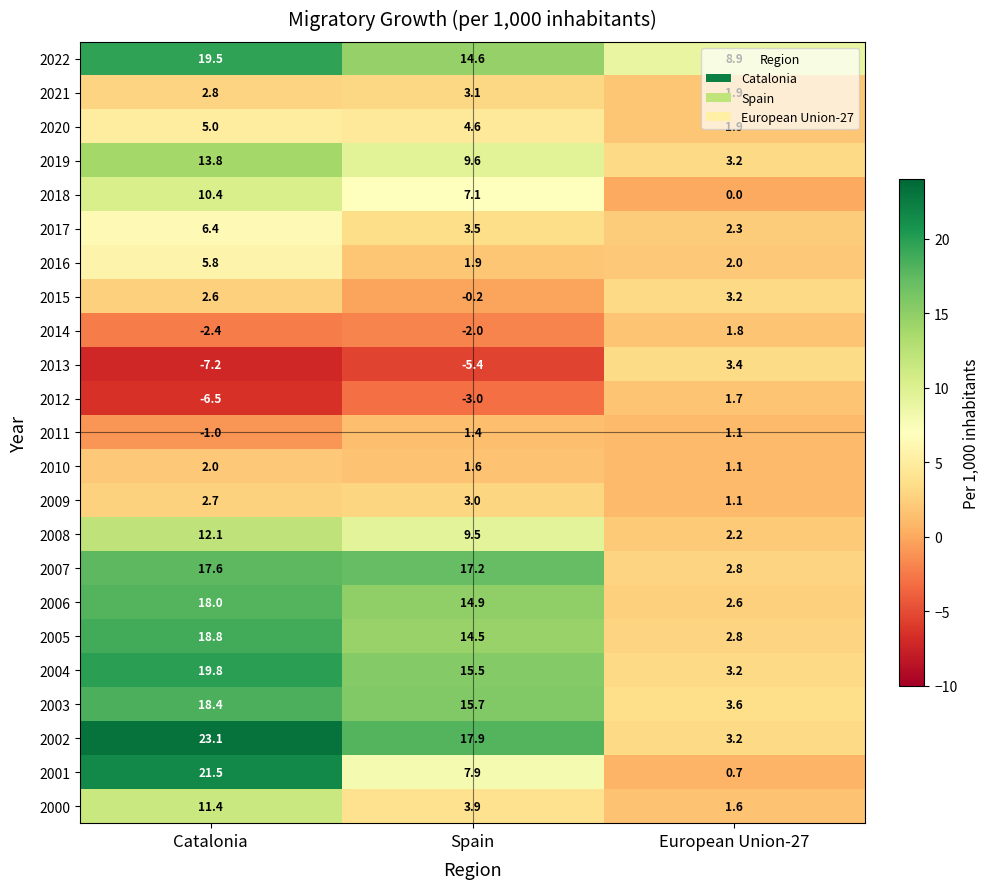

At Spain, list the series in order from smallest to largest.

2013, 2012, 2014, 2015, 2011, 2010, 2016, 2009, 2021, 2017, 2000, 2020, 2018, 2001, 2008, 2019, 2005, 2022, 2006, 2004, 2003, 2007, 2002